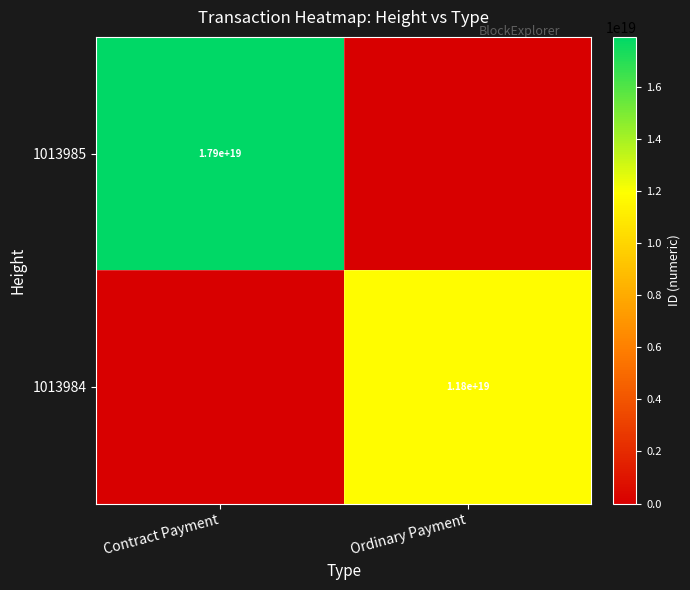

Which has a higher value, Ordinary Payment or Contract Payment?

Contract Payment